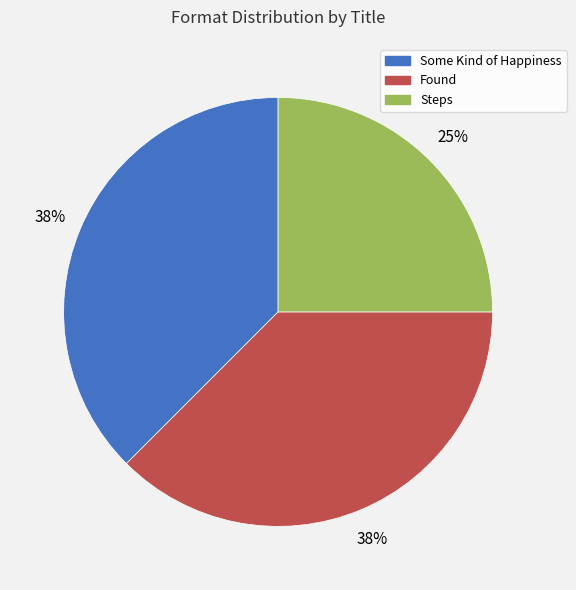

Is there any slice that represents more than half of the pie?

No